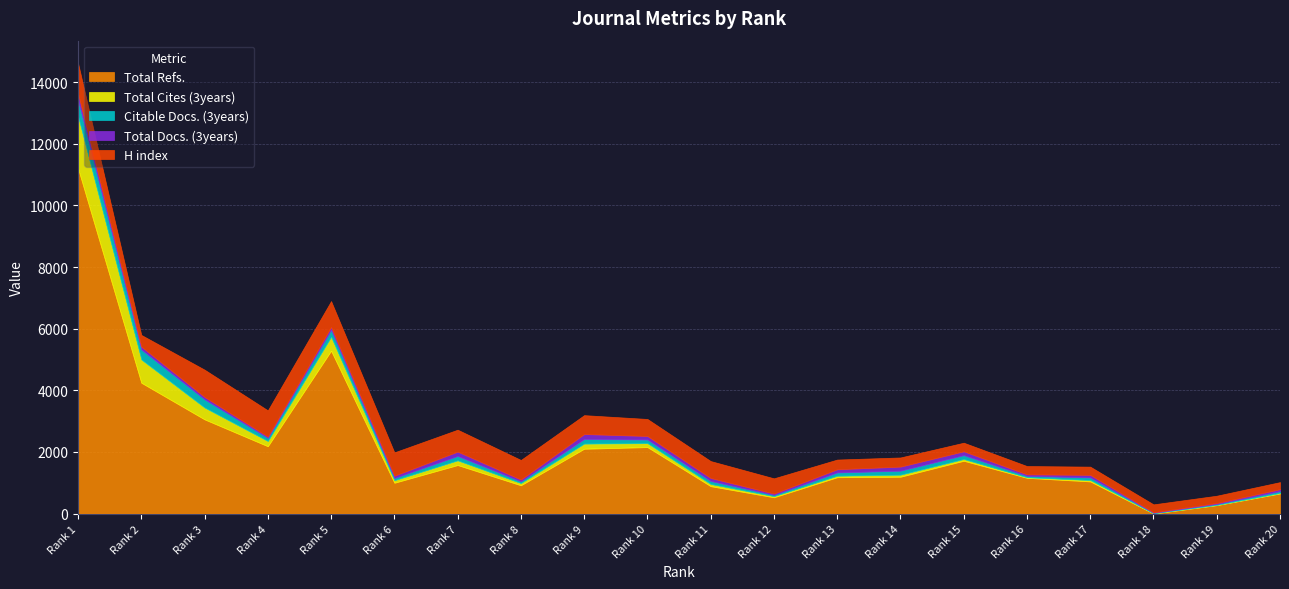

Which category has the highest value across all series?

1